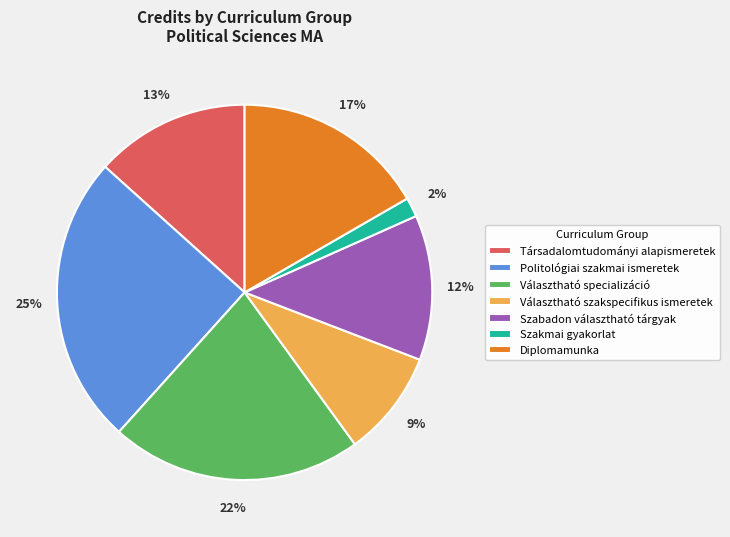

Rank the categories by value from lowest to highest.

Szakmai gyakorlat, Választható szakspecifikus ismeretek, Szabadon választható tárgyak, Társadalomtudományi alapismeretek, Diplomamunka, Választható specializáció, Politológiai szakmai ismeretek